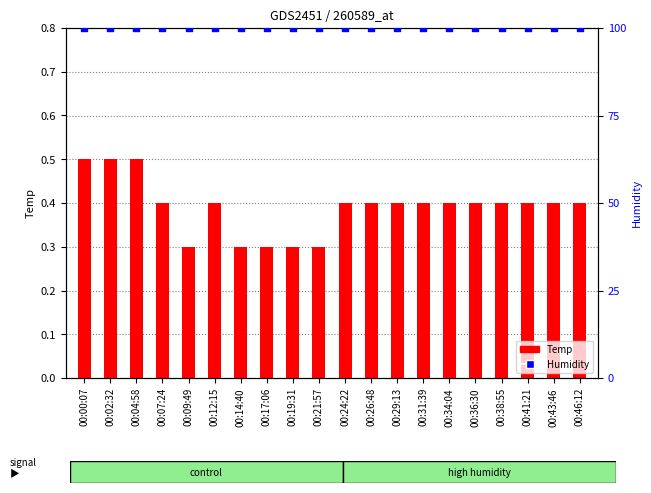

Is the value of Temp at 00:09:49 greater than the value of Humidity at 00:12:15?

No